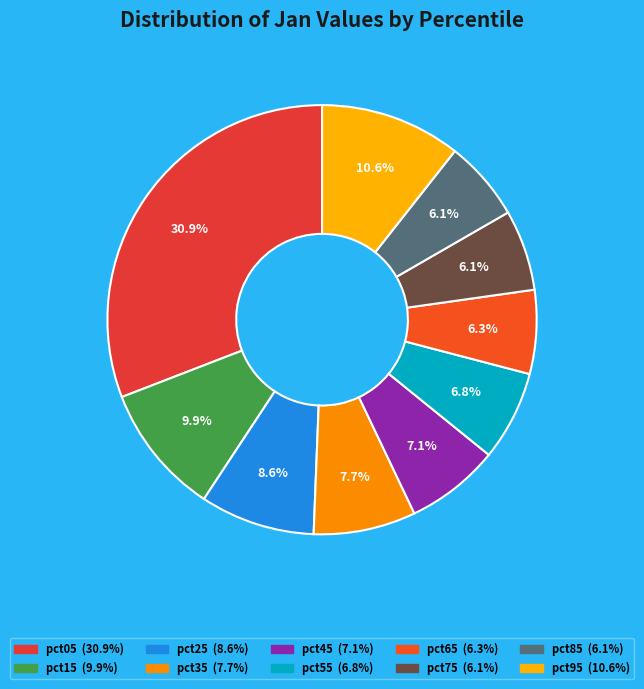

The pct85 slice represents 6% of the pie. True or false?

True